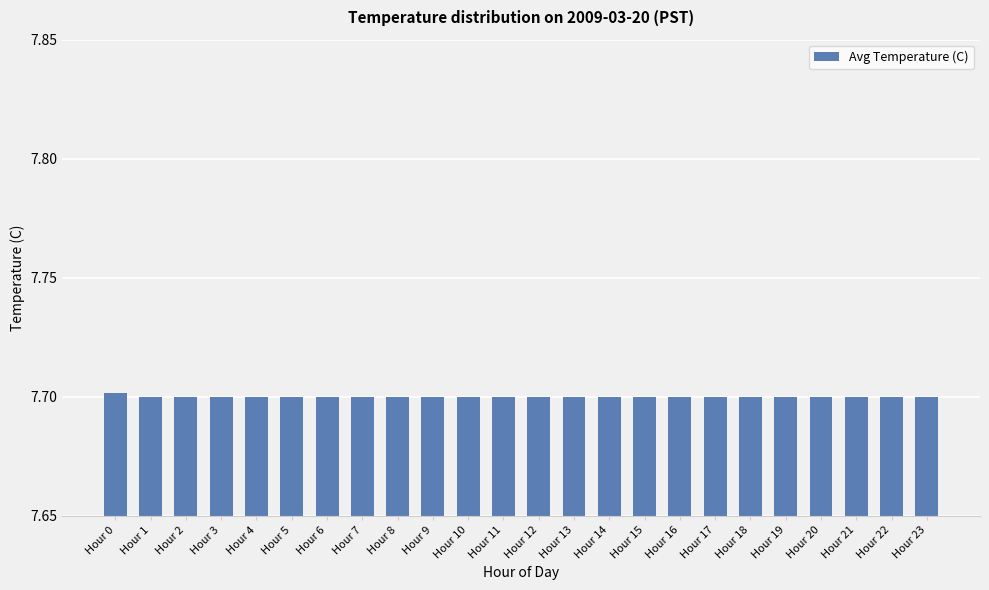

Reading right to left, list all the values displayed in this chart.

Hour 23=7.7	Hour 22=7.7	Hour 21=7.7	Hour 20=7.7	Hour 19=7.7	Hour 18=7.7	Hour 17=7.7	Hour 16=7.7	Hour 15=7.7	Hour 14=7.7	Hour 13=7.7	Hour 12=7.7	Hour 11=7.7	Hour 10=7.7	Hour 9=7.7	Hour 8=7.7	Hour 7=7.7	Hour 6=7.7	Hour 5=7.7	Hour 4=7.7	Hour 3=7.7	Hour 2=7.7	Hour 1=7.7	Hour 0=7.7